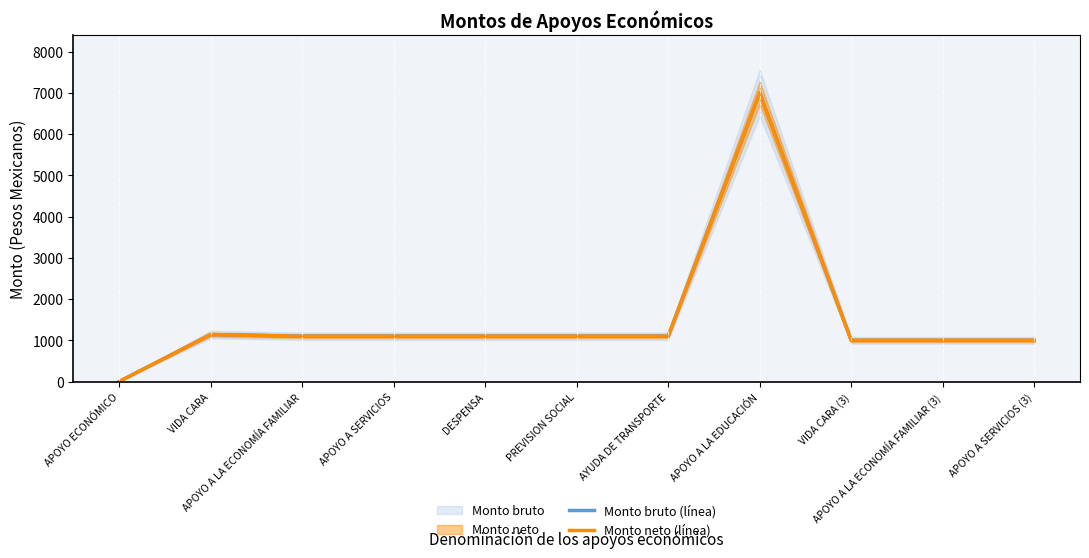

List the labels in order of Monto neto (línea) value, smallest first.

APOYO ECONÓMICO, VIDA CARA (3), APOYO A LA ECONOMÍA FAMILIAR (3), APOYO A SERVICIOS (3), APOYO A LA ECONOMÍA FAMILIAR, APOYO A SERVICIOS, DESPENSA, PREVISION SOCIAL, AYUDA DE TRANSPORTE, VIDA CARA, APOYO A LA EDUCACIÓN